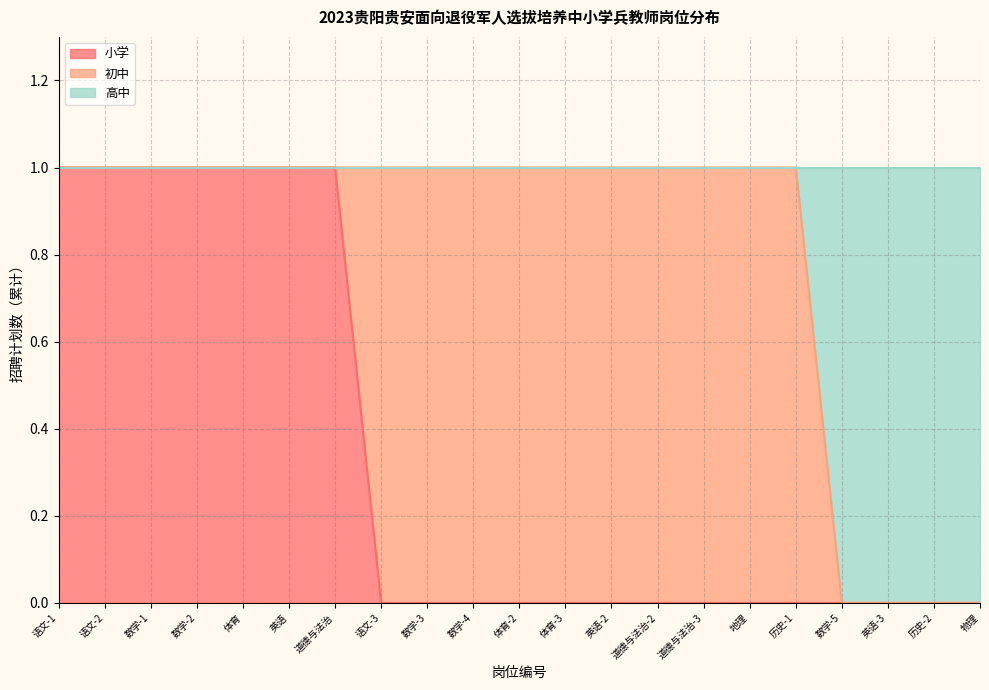

True or false: 高中 has more than 0 interior local peaks.

False